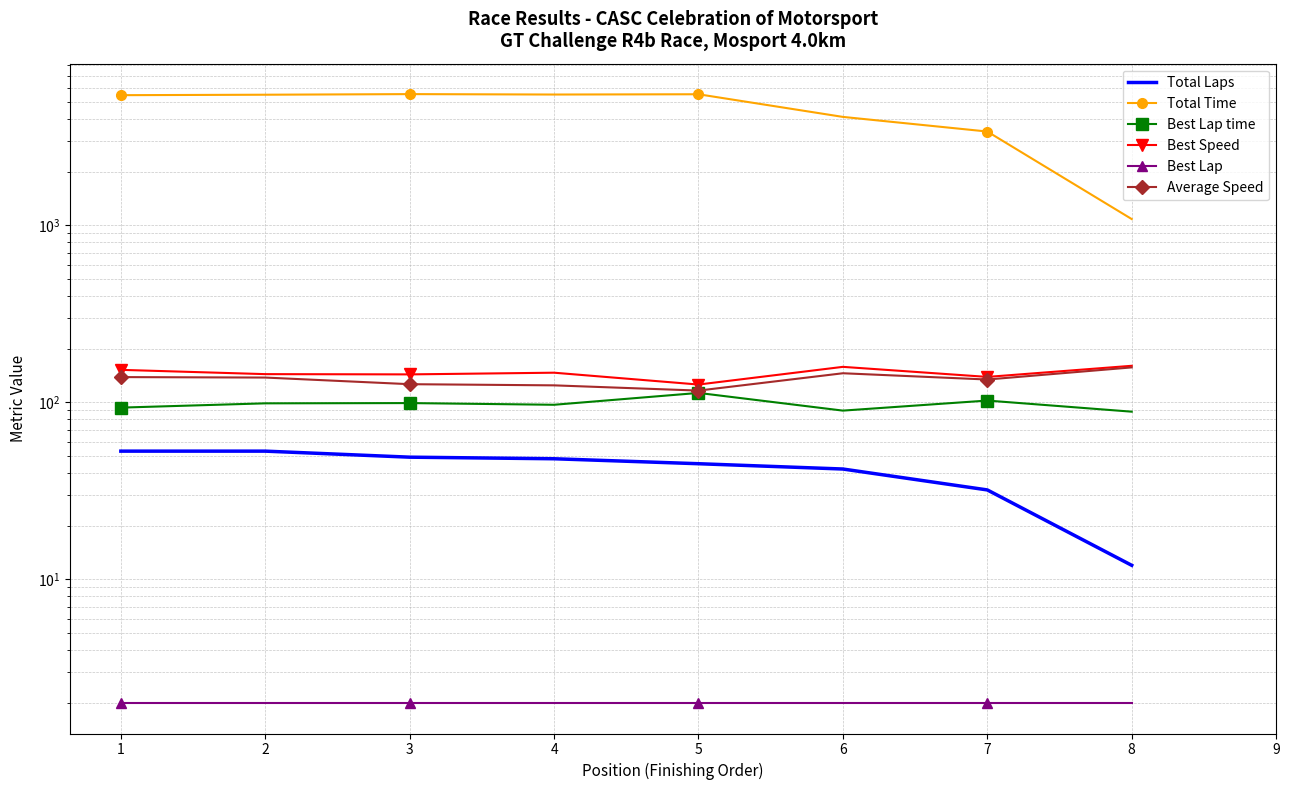

What is the value of the Total Time point at the 7th from the left?

3387.9